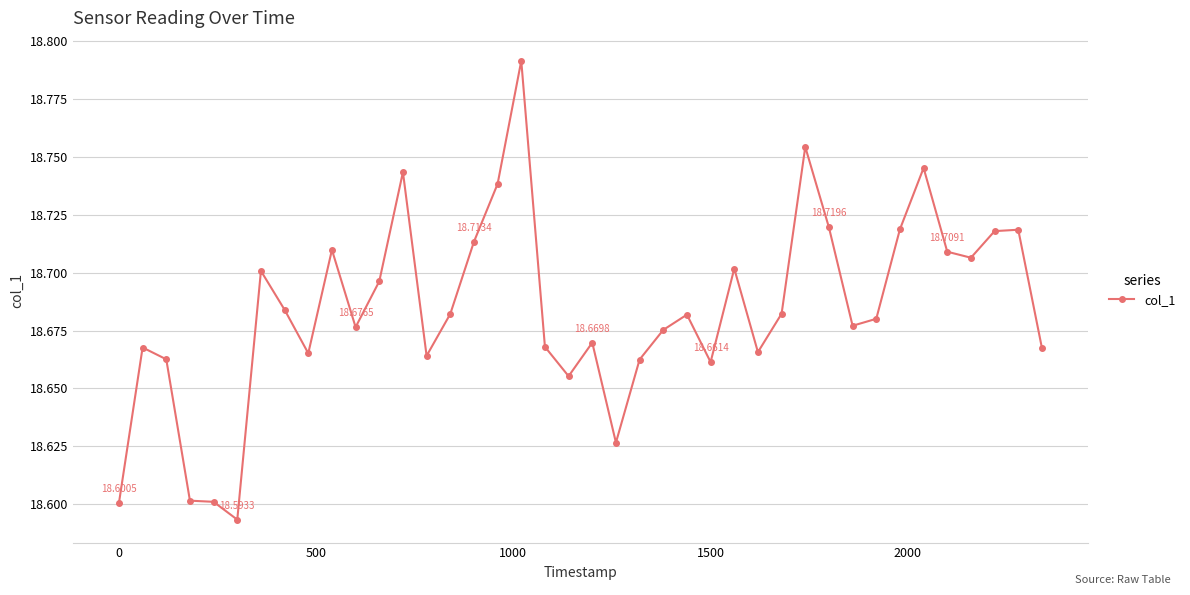

True or false: there are more than 0 points higher than both neighbors.

True